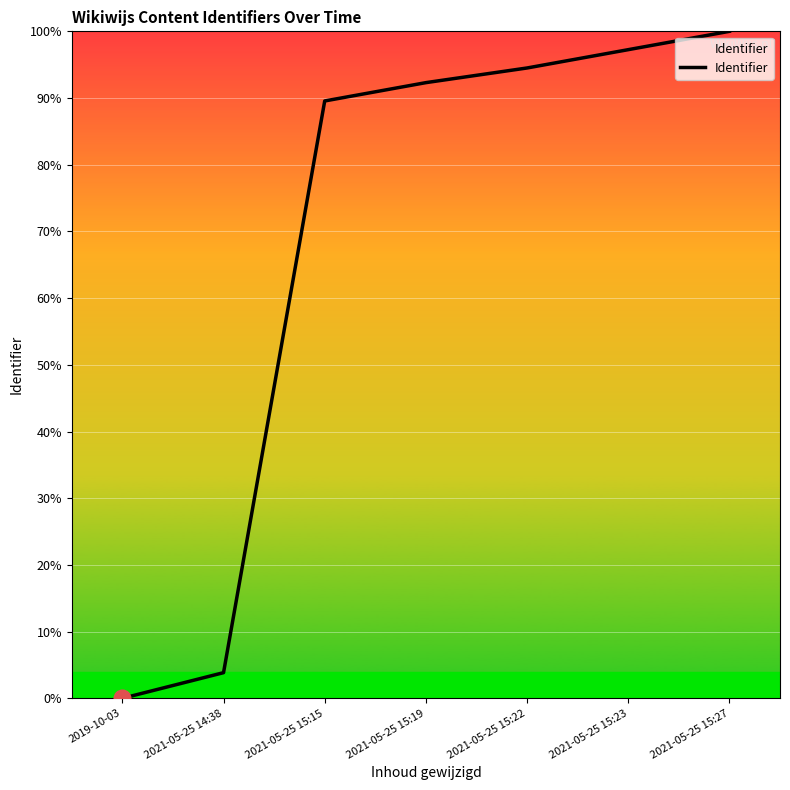

At which label does the data first exceed 92?

2021-05-25 15:19